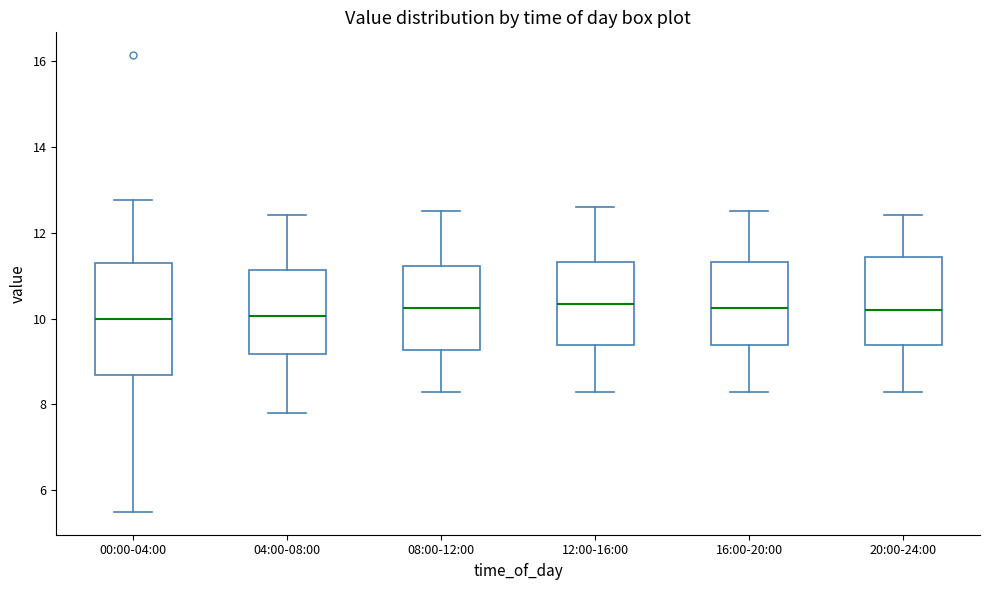

Which box is the tallest, from its lower edge to its upper edge?

00:00-04:00